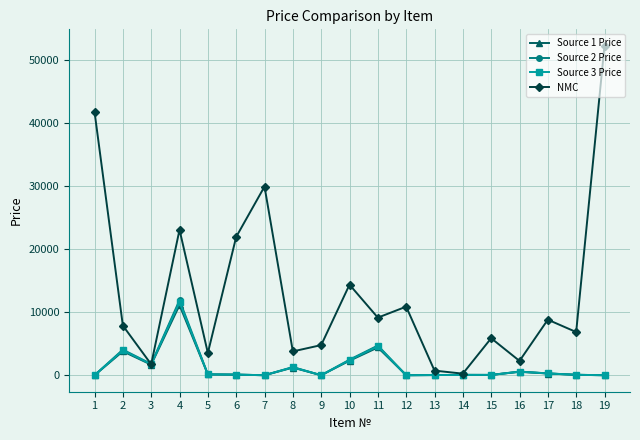

What is the average value of the Source 3 Price series?

1417.6